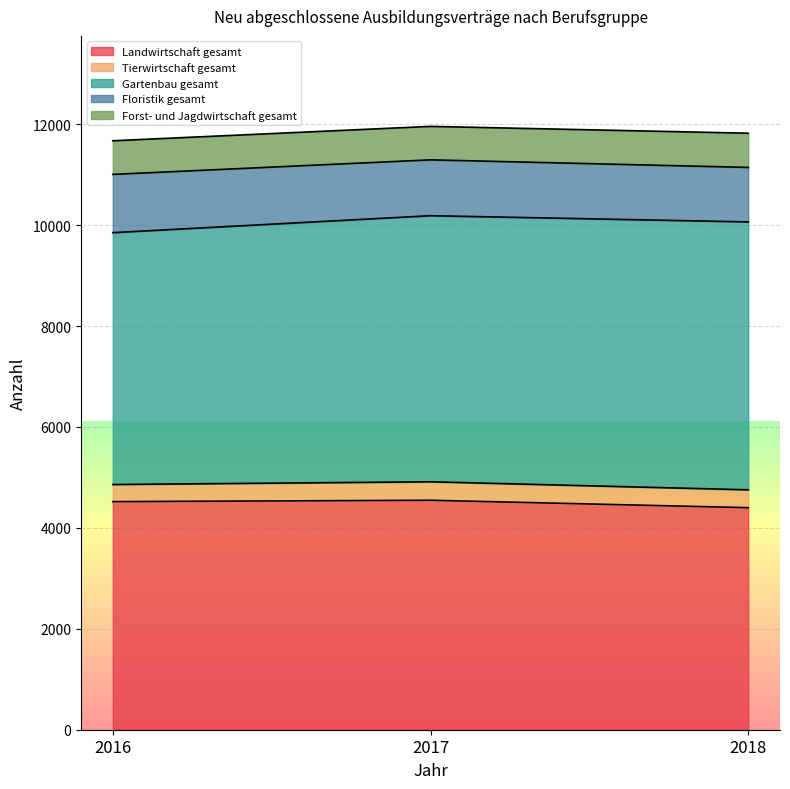

The value of Tierwirtschaft gesamt at 2017 is 5106. True or false?

False